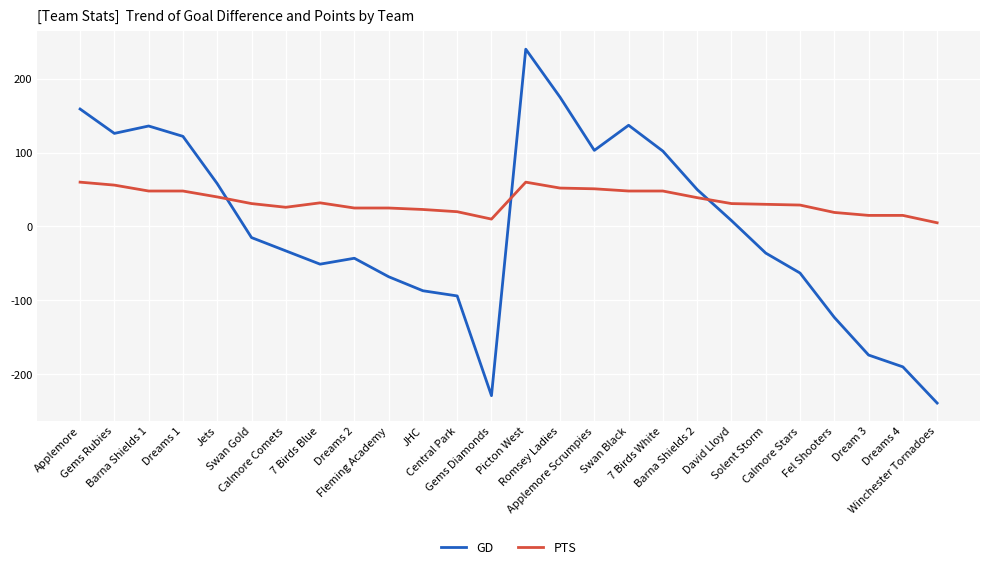

True or false: GD has more than 2 interior local peaks.

True